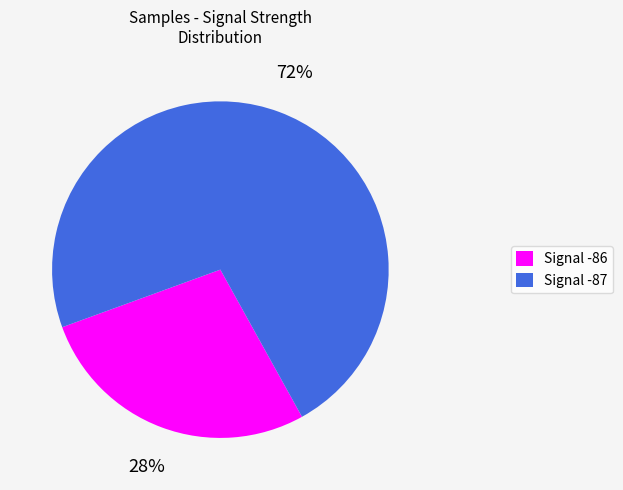

What percentage is the Signal -87 slice, to the nearest percent?

72%